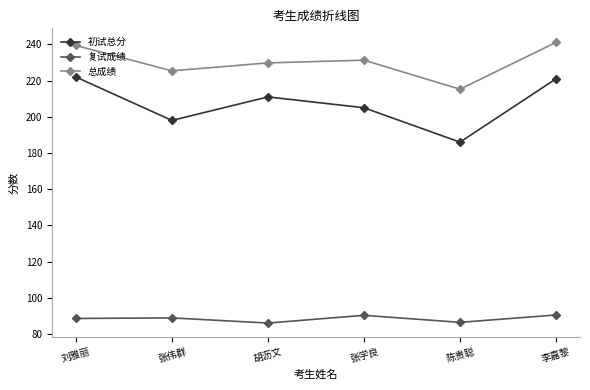

Is it true that 总成绩 equals 231.3 at 张学良?

True